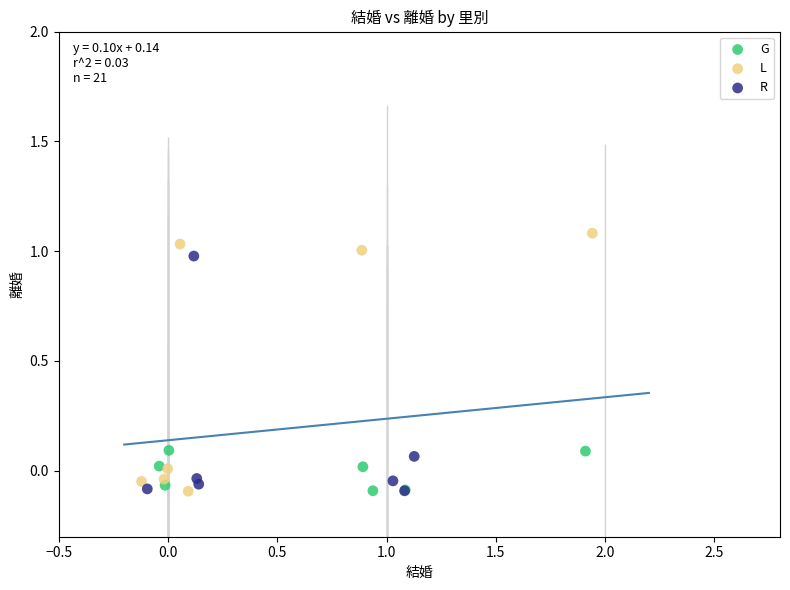

Which series contains the highest Y value?

L